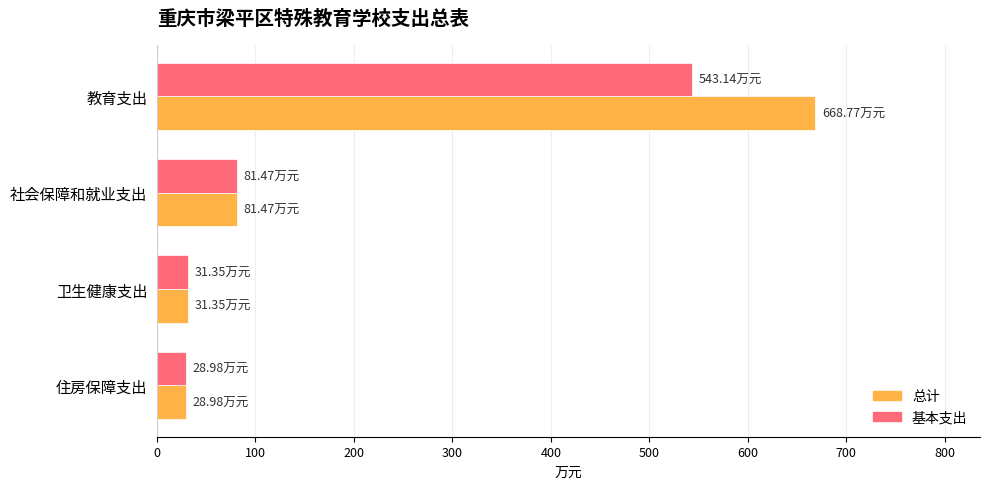

Which series has the largest range (max minus min)?

总计